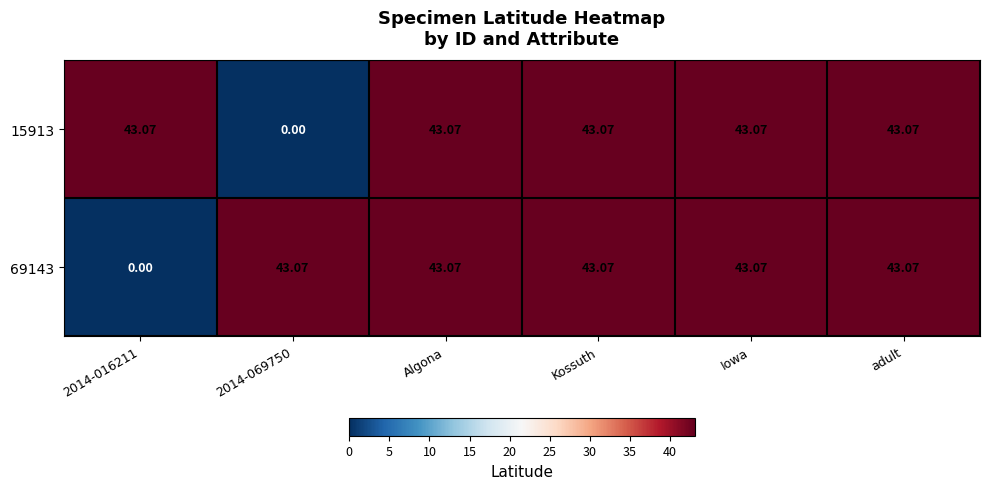

At how many categories does at least one series exceed 34?

6